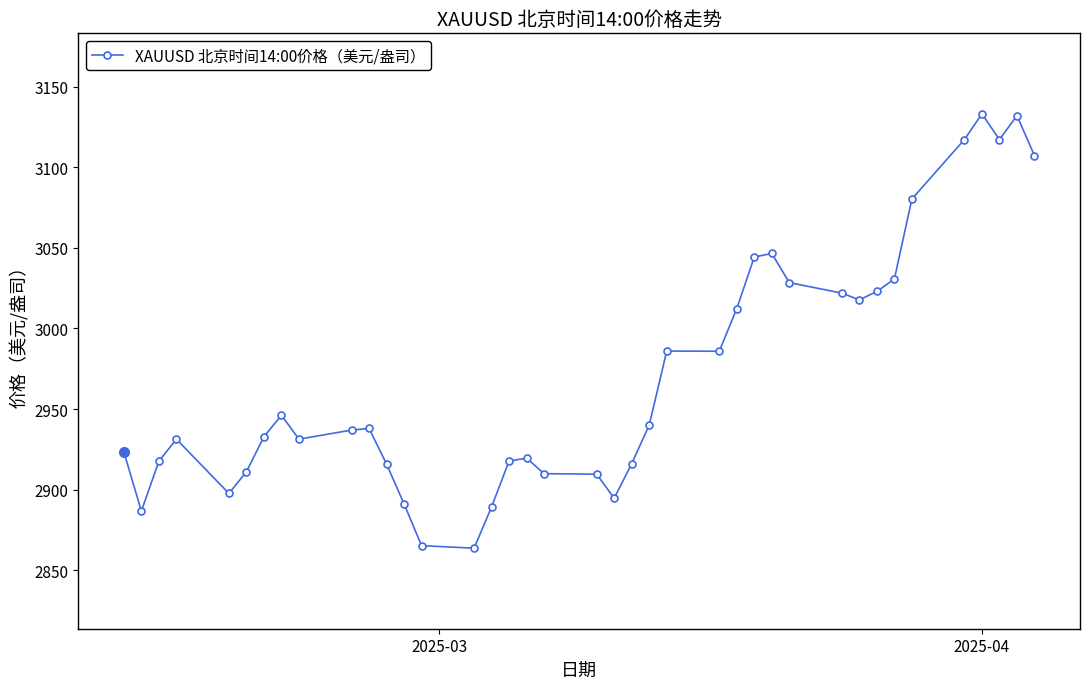

True or false: the data has more than 0 interior local peaks.

True